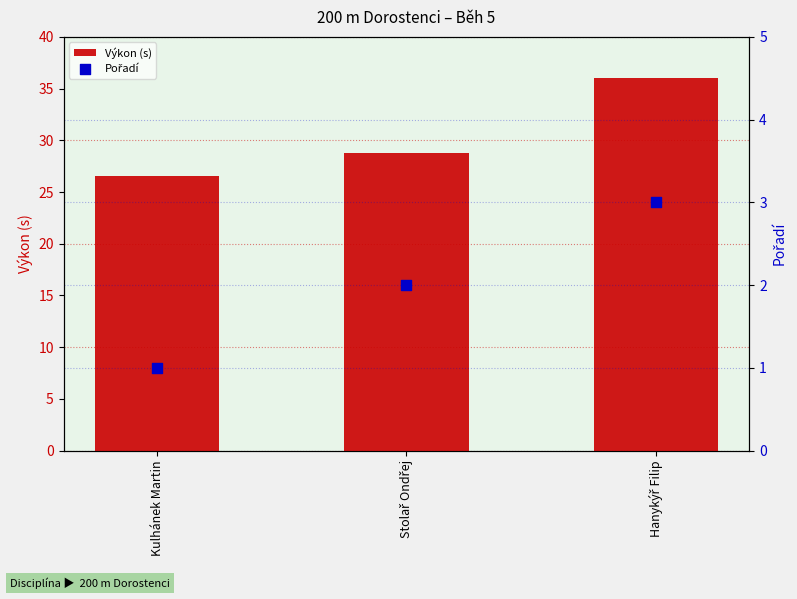

Which series reaches the minimum Y coordinate?

Pořadí